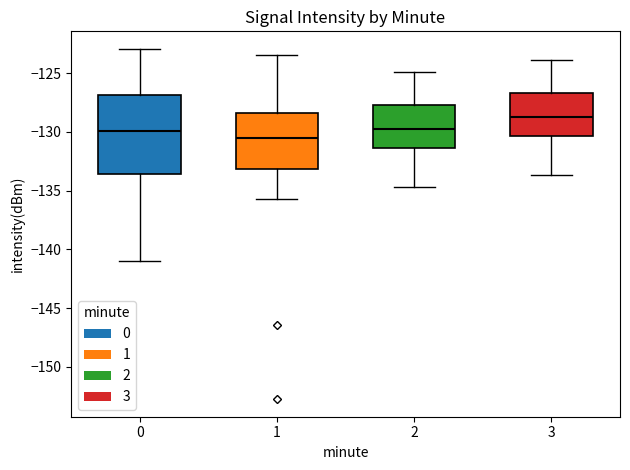

Comparing the boxes themselves (not the whiskers), which one is the tallest?

0